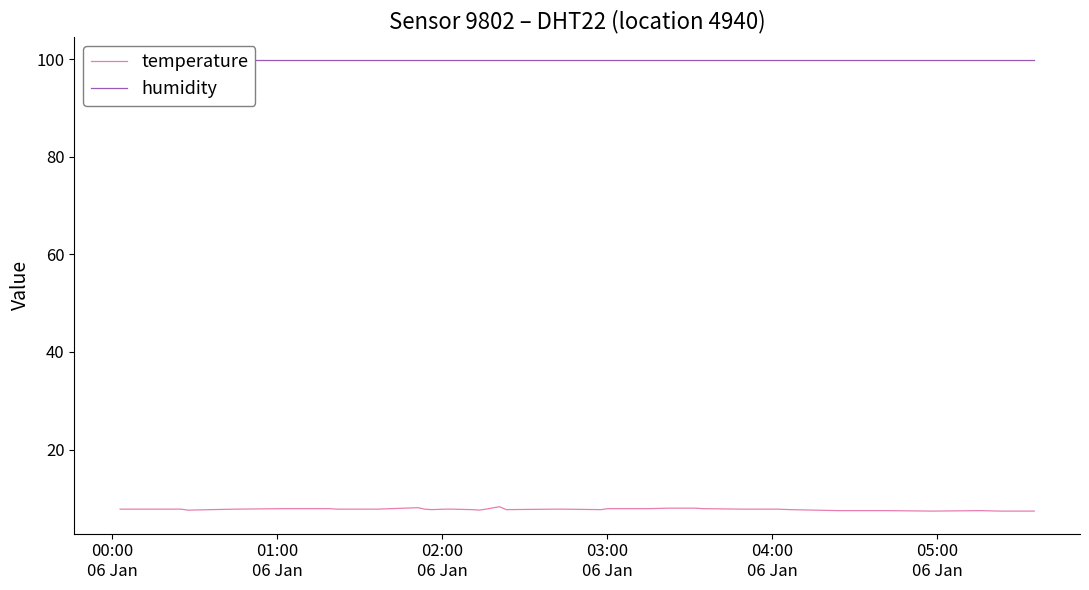

What is the spread (max minus min) of values at 01:00
06 Jan?

92.1